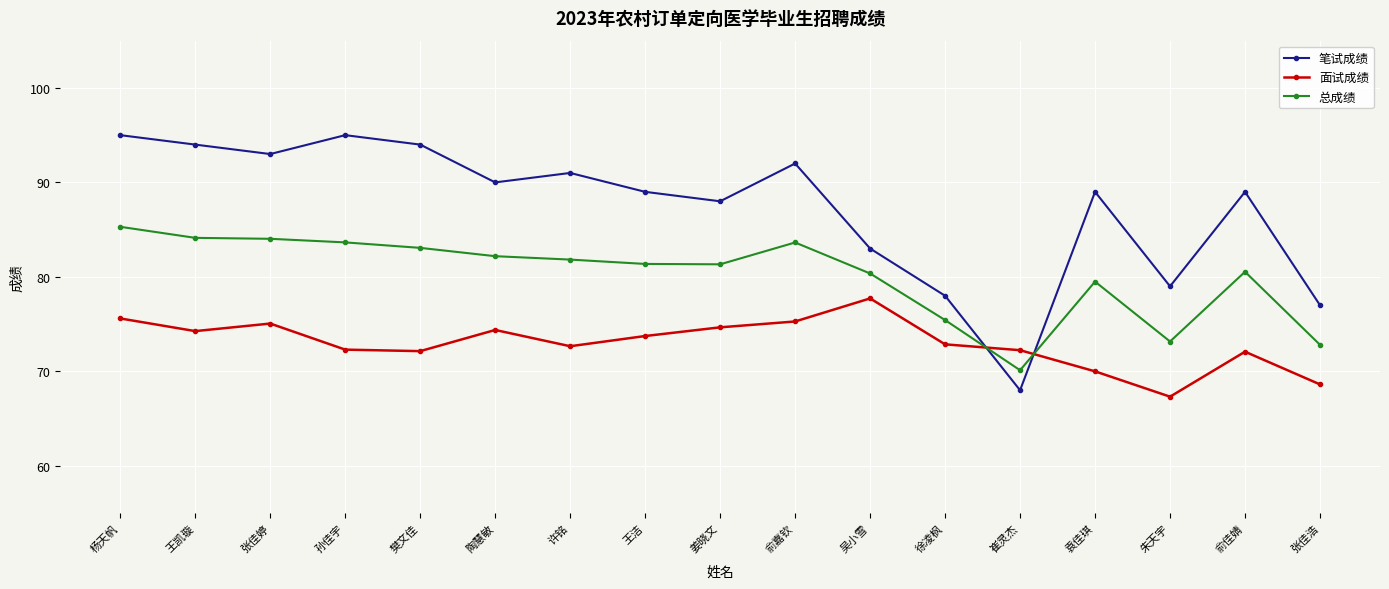

Rank the series by their maximum value, from lowest to highest.

面试成绩, 总成绩, 笔试成绩